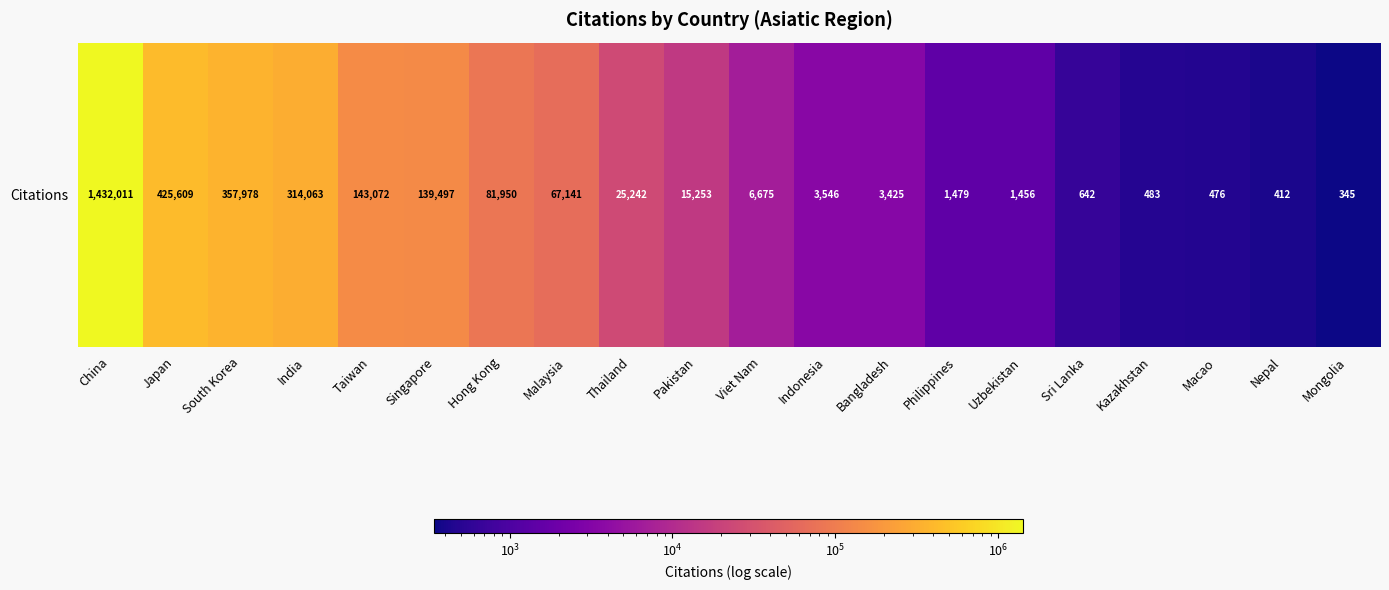

Rank the categories by value from lowest to highest.

Mongolia, Nepal, Macao, Kazakhstan, Sri Lanka, Uzbekistan, Philippines, Bangladesh, Indonesia, Viet Nam, Pakistan, Thailand, Malaysia, Hong Kong, Singapore, Taiwan, India, South Korea, Japan, China